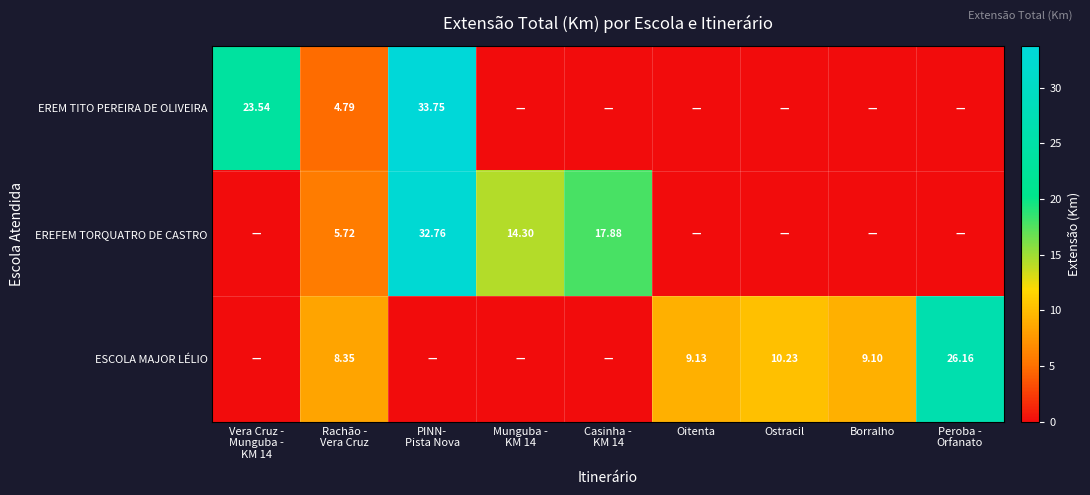

What is the sum of all EREM TITO PEREIRA DE OLIVEIRA values?

62.1